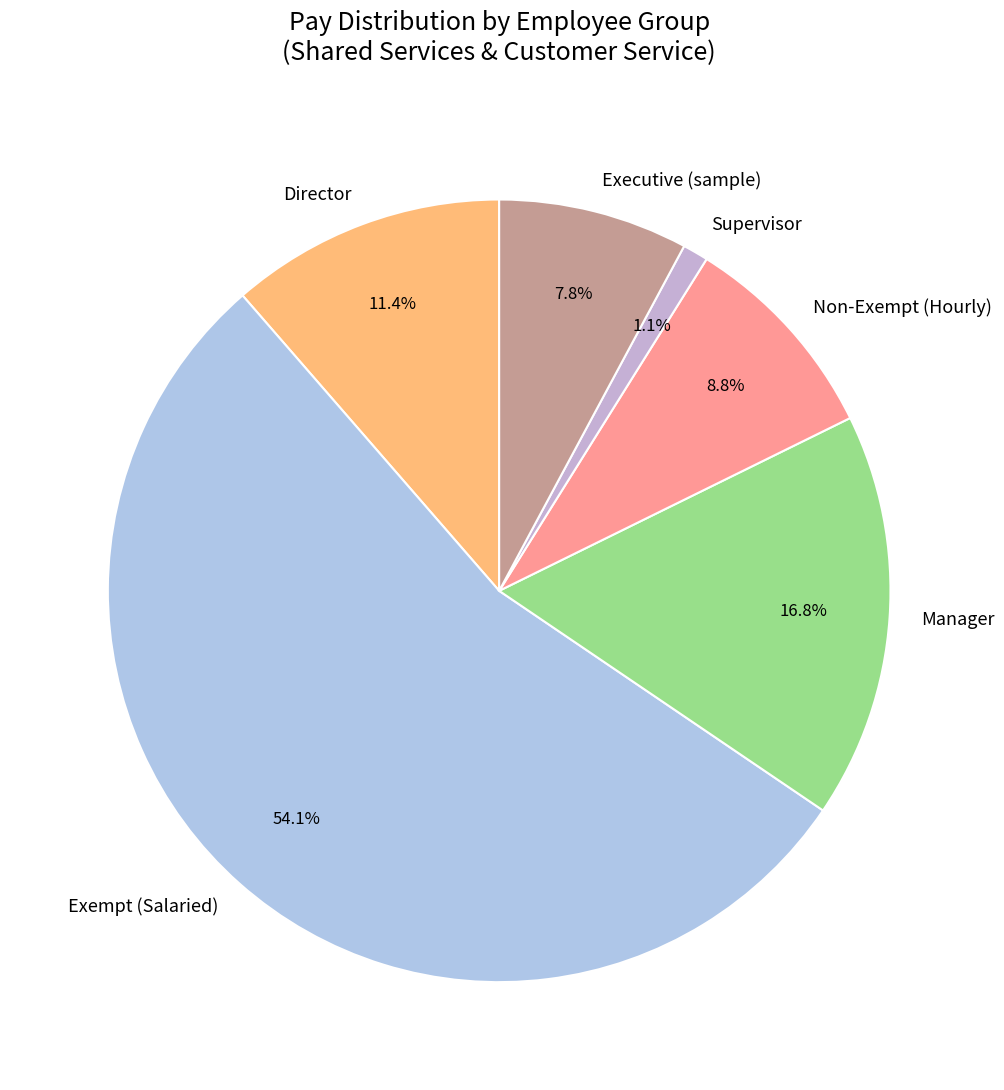

Combined, what portion of the pie is Supervisor and Non-Exempt (Hourly)?

9.9%